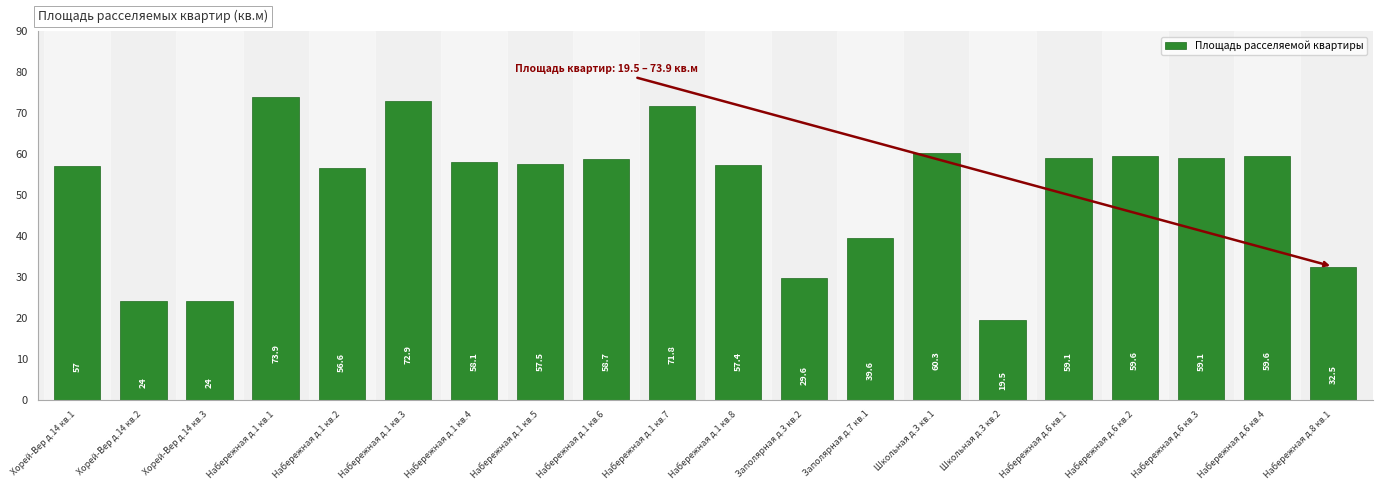

Are the bars horizontal?

No